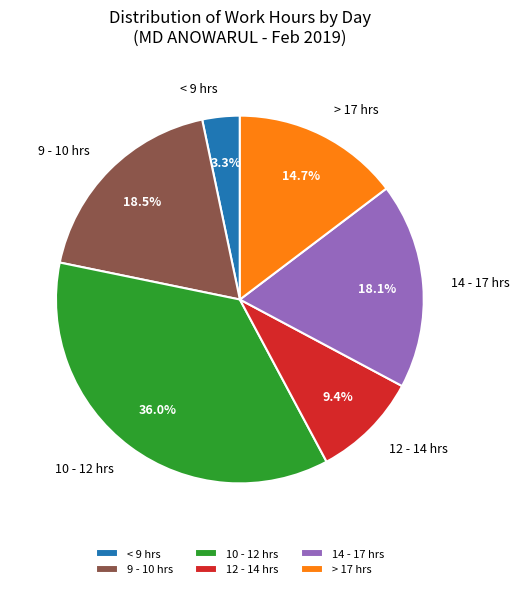

Combined, what portion of the pie is < 9 hrs and 9 - 10 hrs?

21.8%